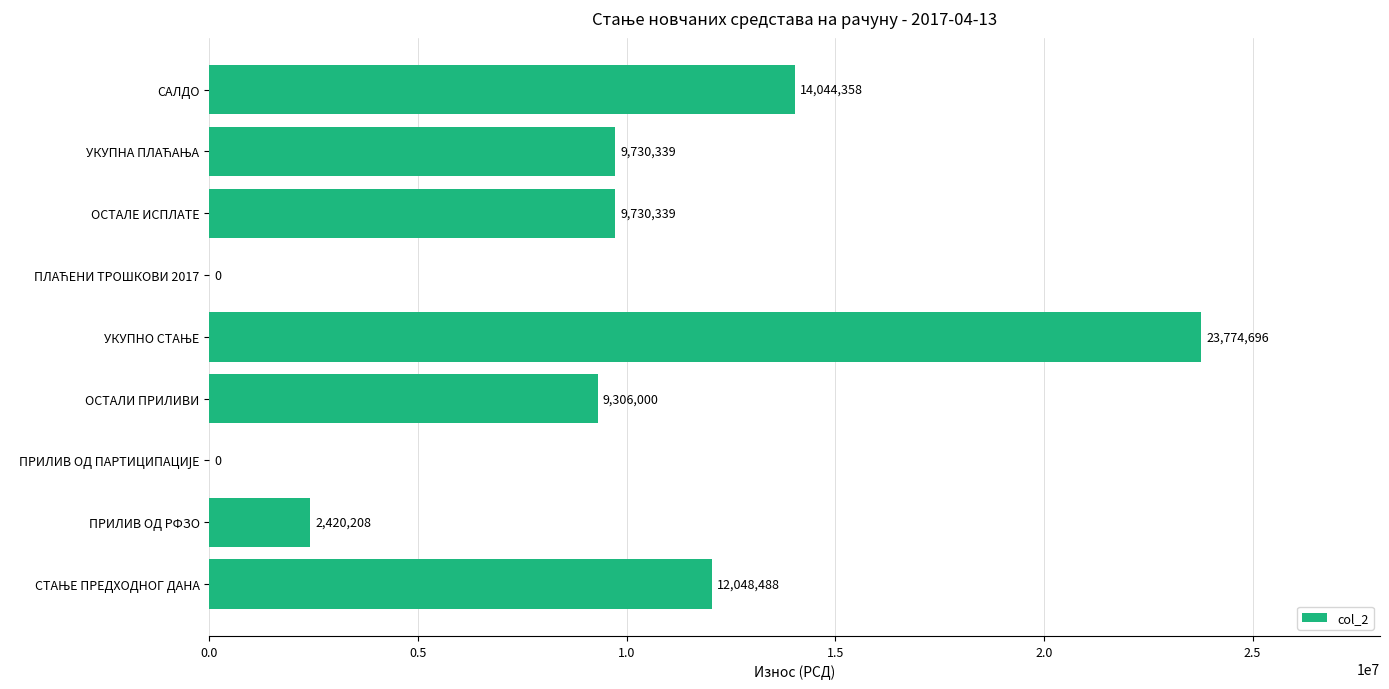

How many categories are shown in the chart?

9